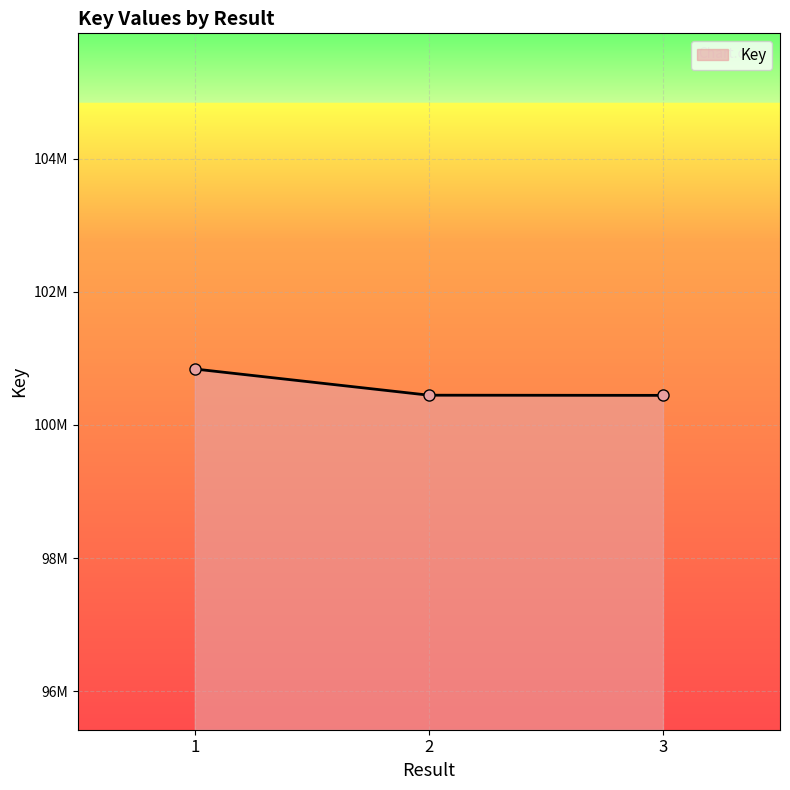

True or false: the data shows 100445381 at 2.

True